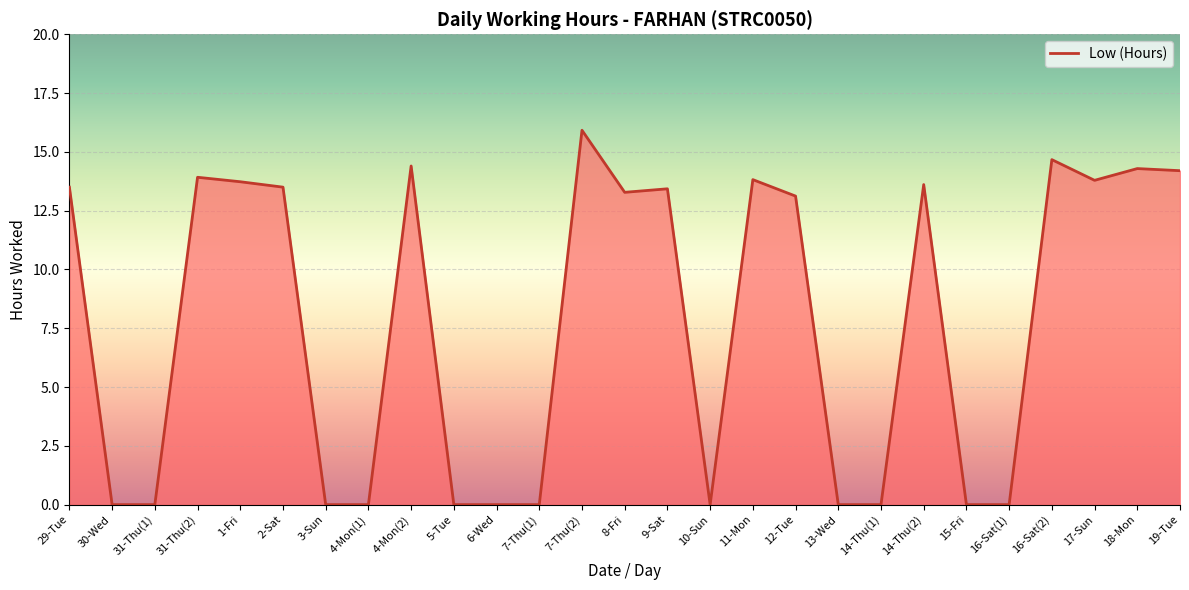

What is the average value?

7.7